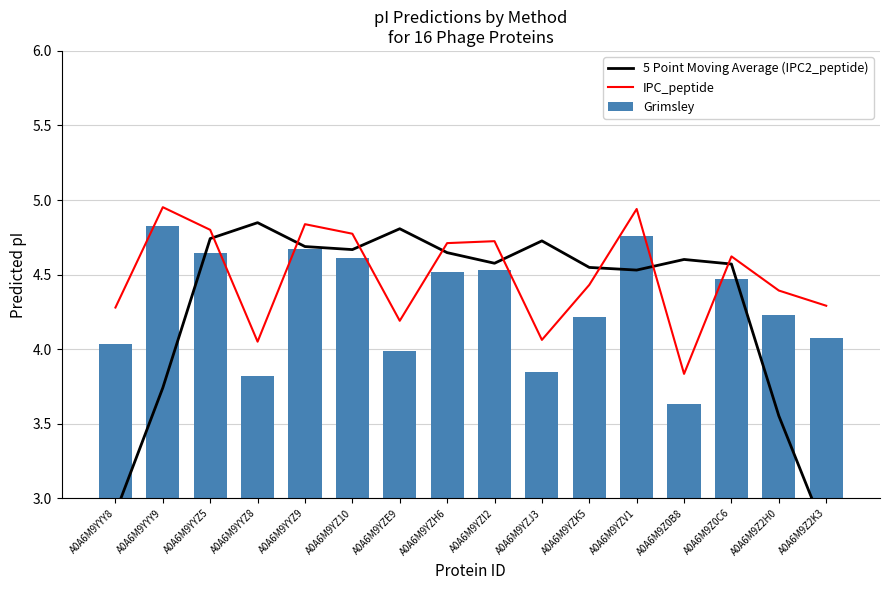

Reading left to right, list all the values displayed in this chart.

5 Point Moving Average (IPC2_peptide): 2.9	3.7	4.7	4.8	4.7	4.7	4.8	4.6	4.6	4.7	4.5	4.5	4.6	4.6	3.6	2.8
IPC_peptide: 4.3	5.0	4.8	4.0	4.8	4.8	4.2	4.7	4.7	4.1	4.4	4.9	3.8	4.6	4.4	4.3
Grimsley: 4.0	4.8	4.6	3.8	4.7	4.6	4.0	4.5	4.5	3.8	4.2	4.8	3.6	4.5	4.2	4.1